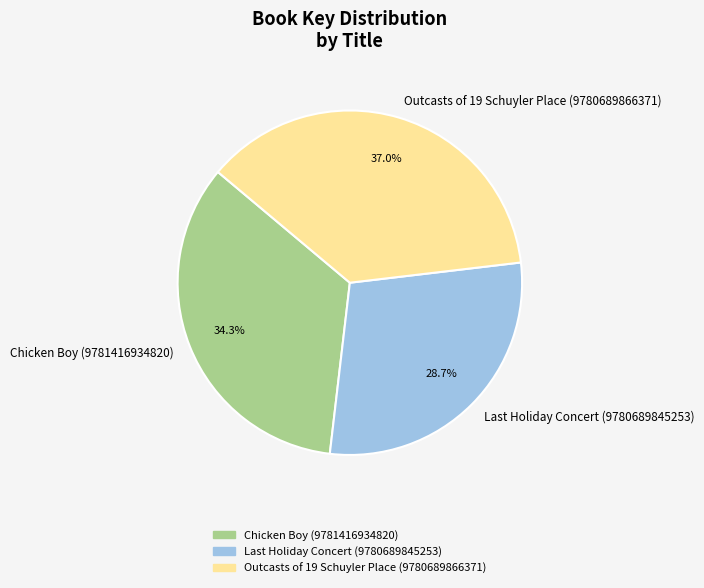

What is the largest slice in the pie chart?

Outcasts of 19 Schuyler Place (9780689866371)